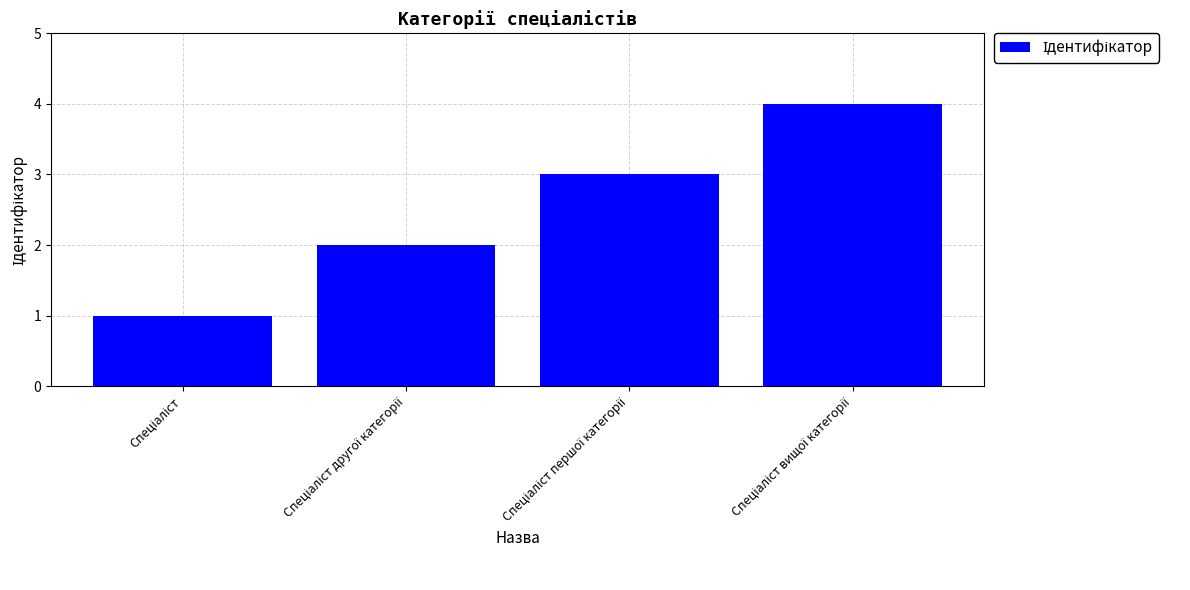

What is the maximum value shown in the chart?

4